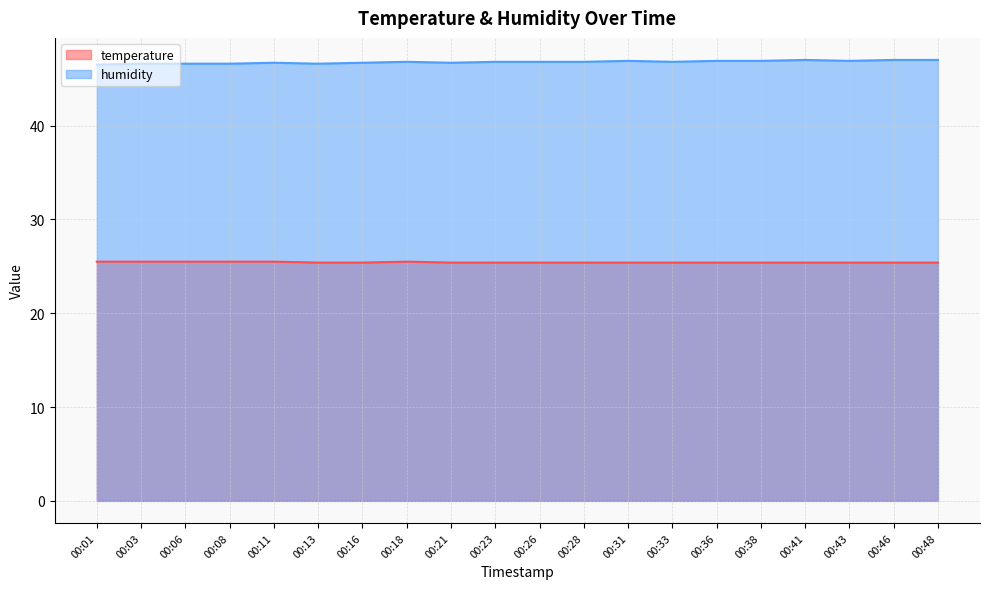

Is the value of humidity at 00:11 greater than the value of temperature at 00:21?

Yes